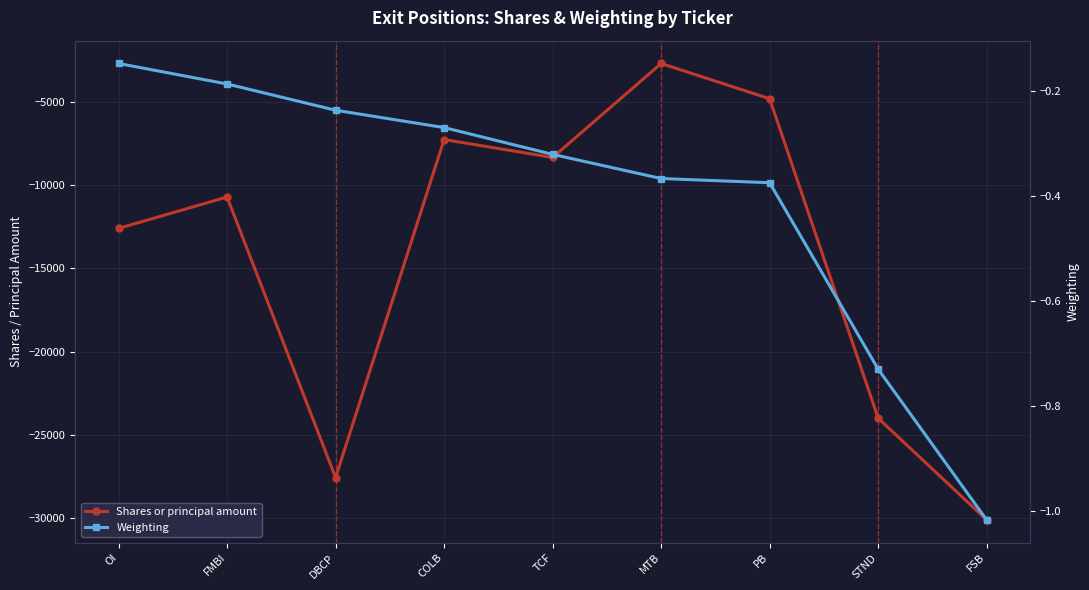

How many lines are shown in the chart?

2